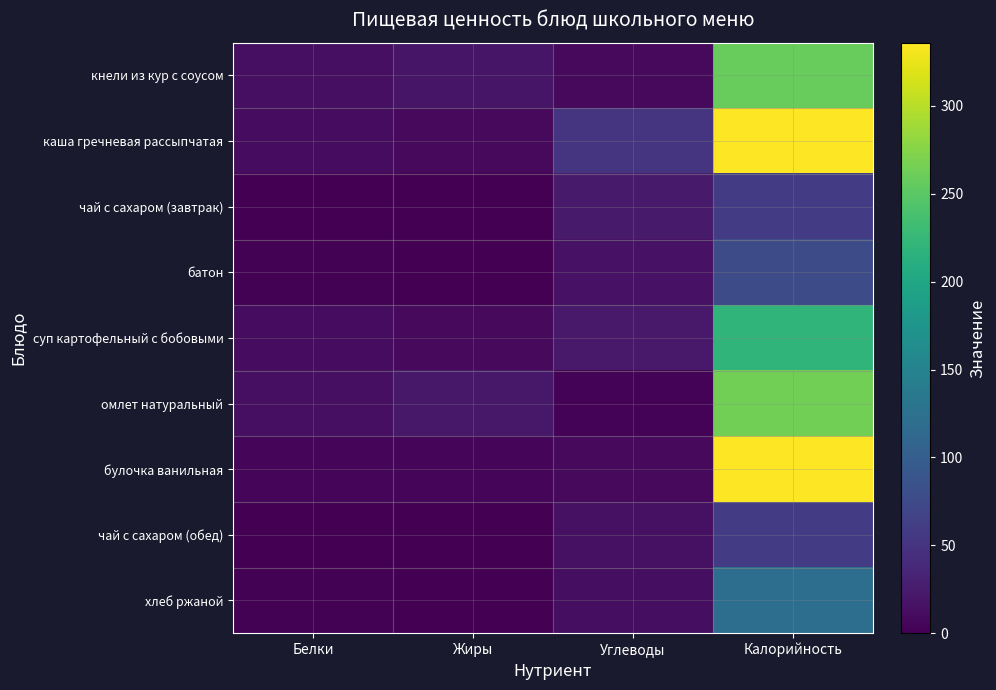

At which category is the sum across all series the highest?

Калорийность